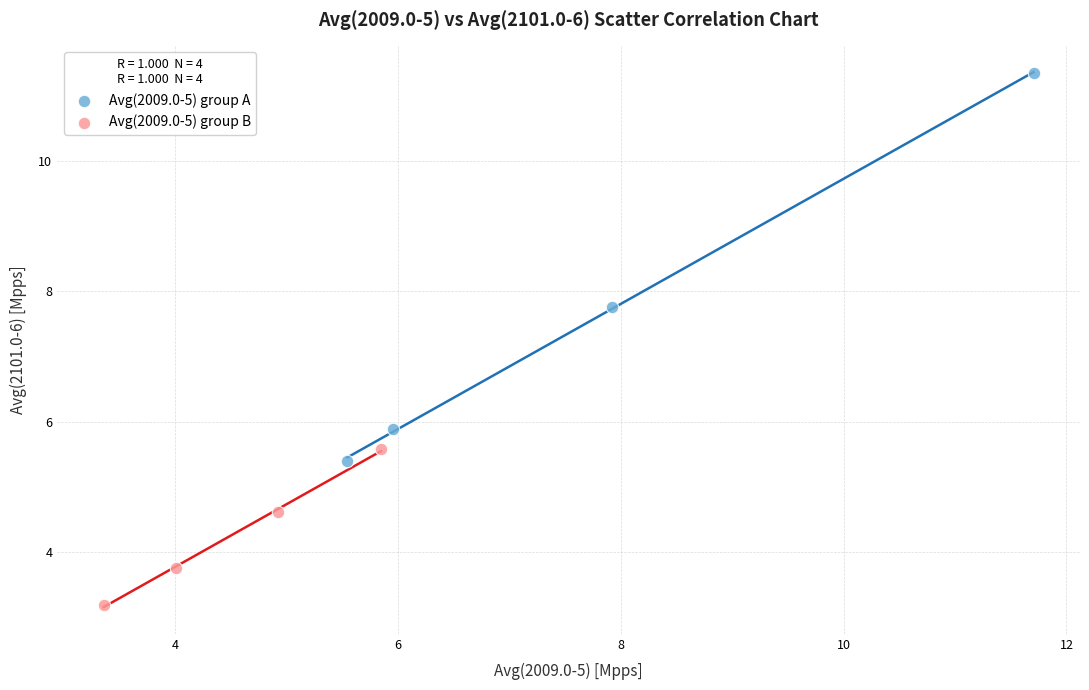

Which series has the widest spread of Y values?

Avg(2009.0-5) group A